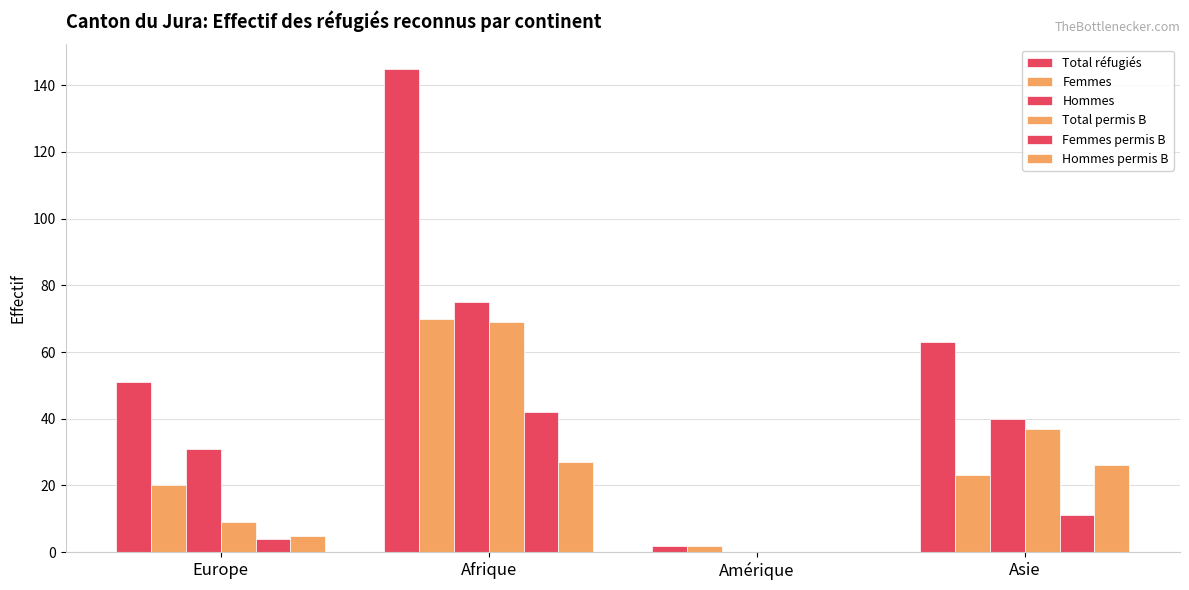

What position from the left is Europe?

1